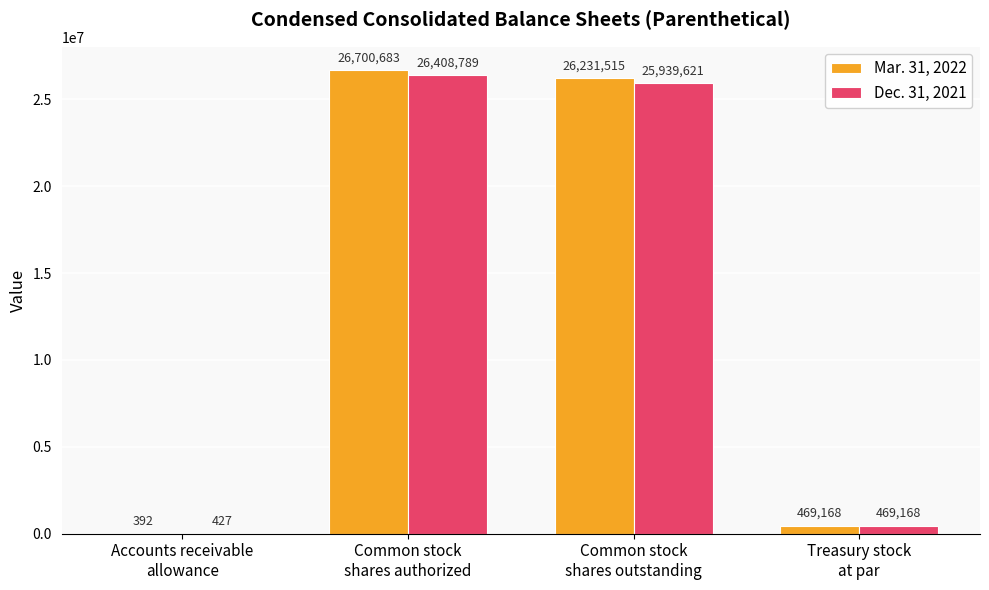

What is the sum of all Mar. 31, 2022 values?

53401758